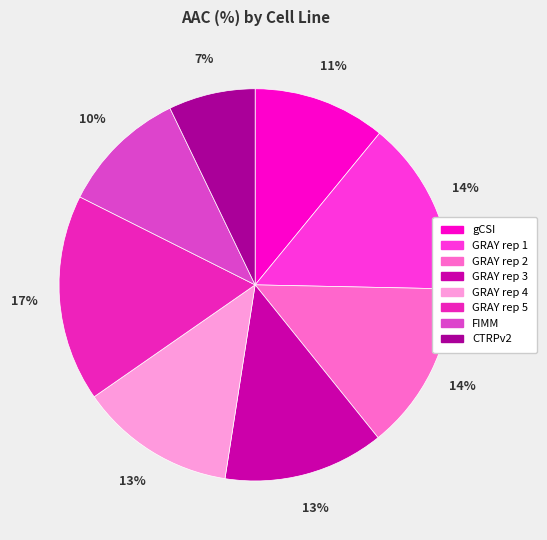

How many slices are in this pie chart?

8